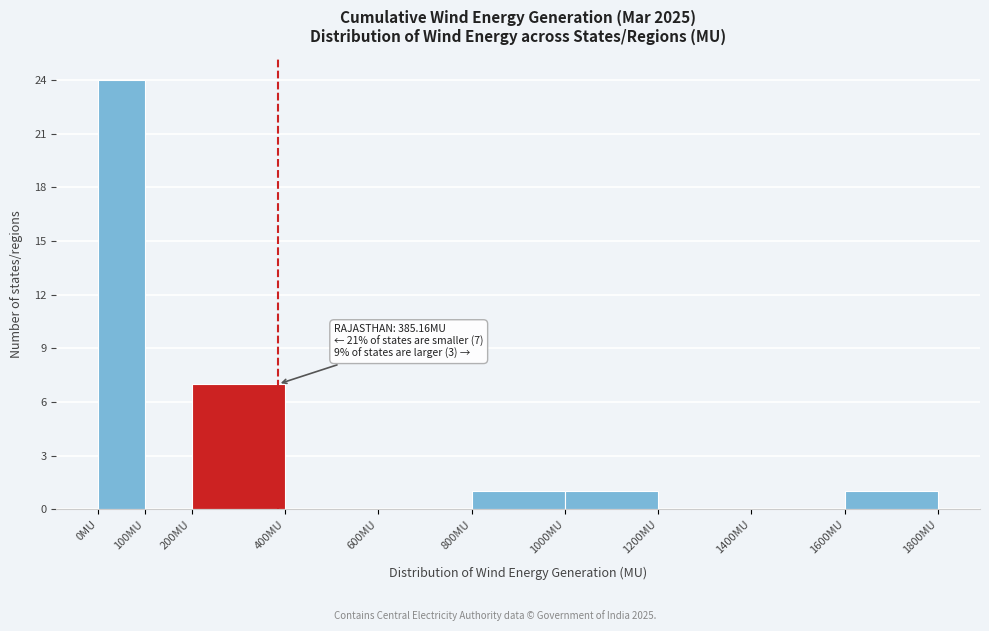

Which range on the x-axis has the tallest bar?

0 to 100